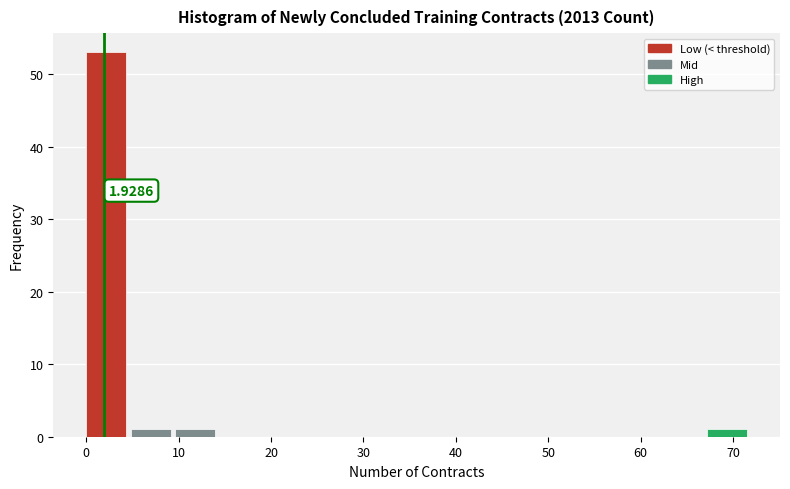

Which range on the x-axis has the tallest bar?

0.0 to 4.8